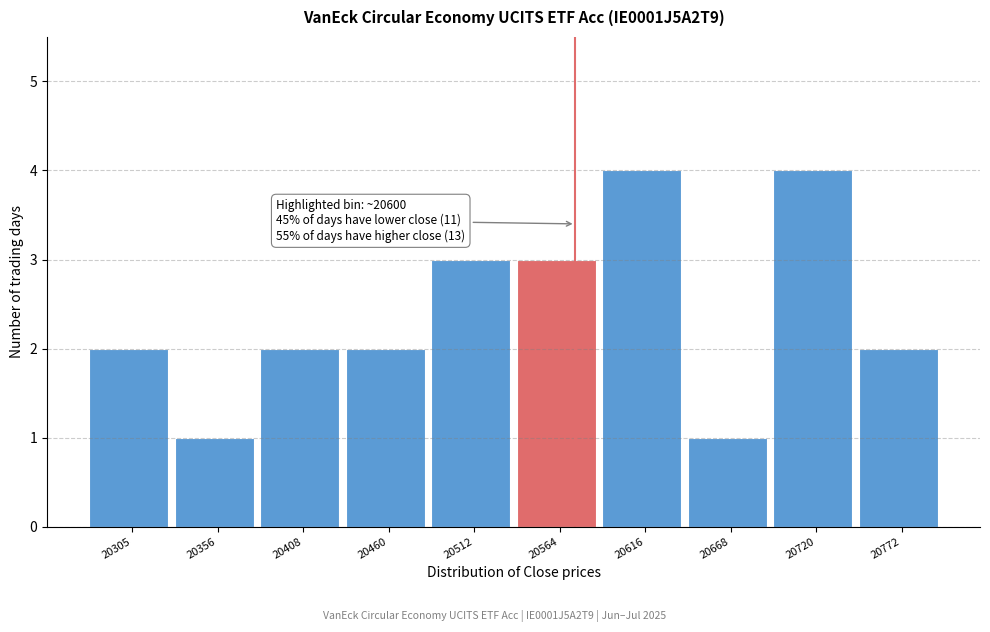

Reading left to right, what are all the values shown in this chart?

20305=2	20356=1	20408=2	20460=2	20512=3	20564=3	20616=4	20668=1	20720=4	20772=2